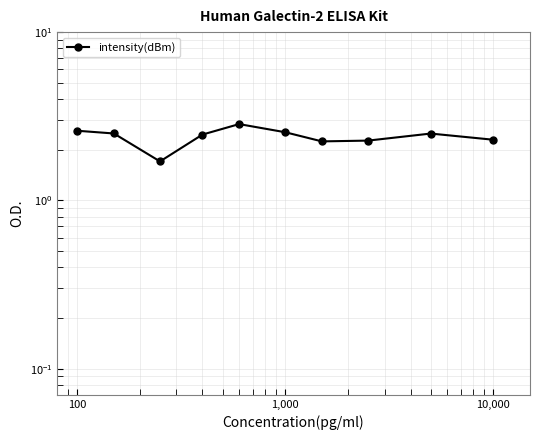

Is it true that the value at 1,000,000 is 1.4?

False